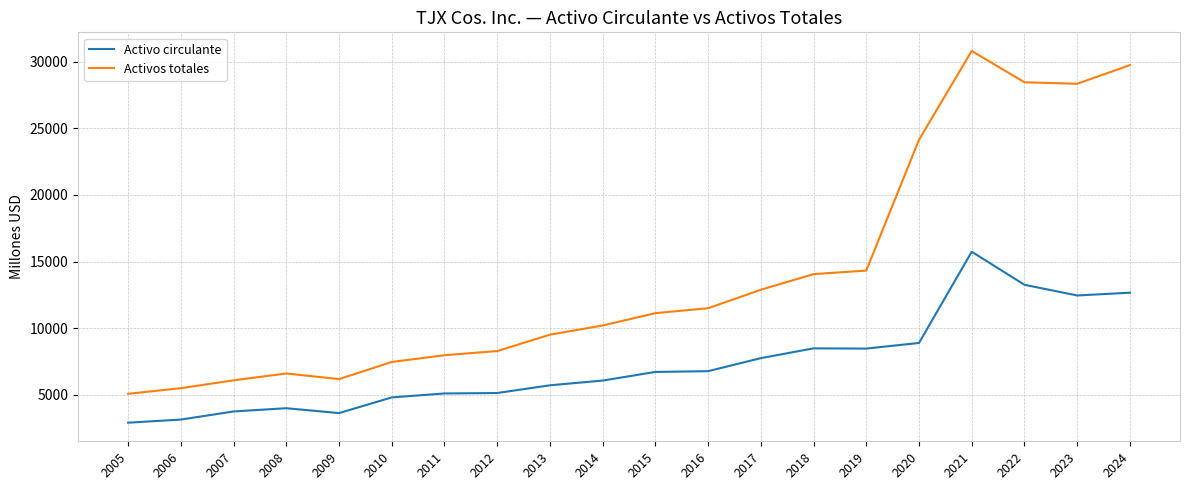

At which label is Activo circulante closest to 9322?

2020